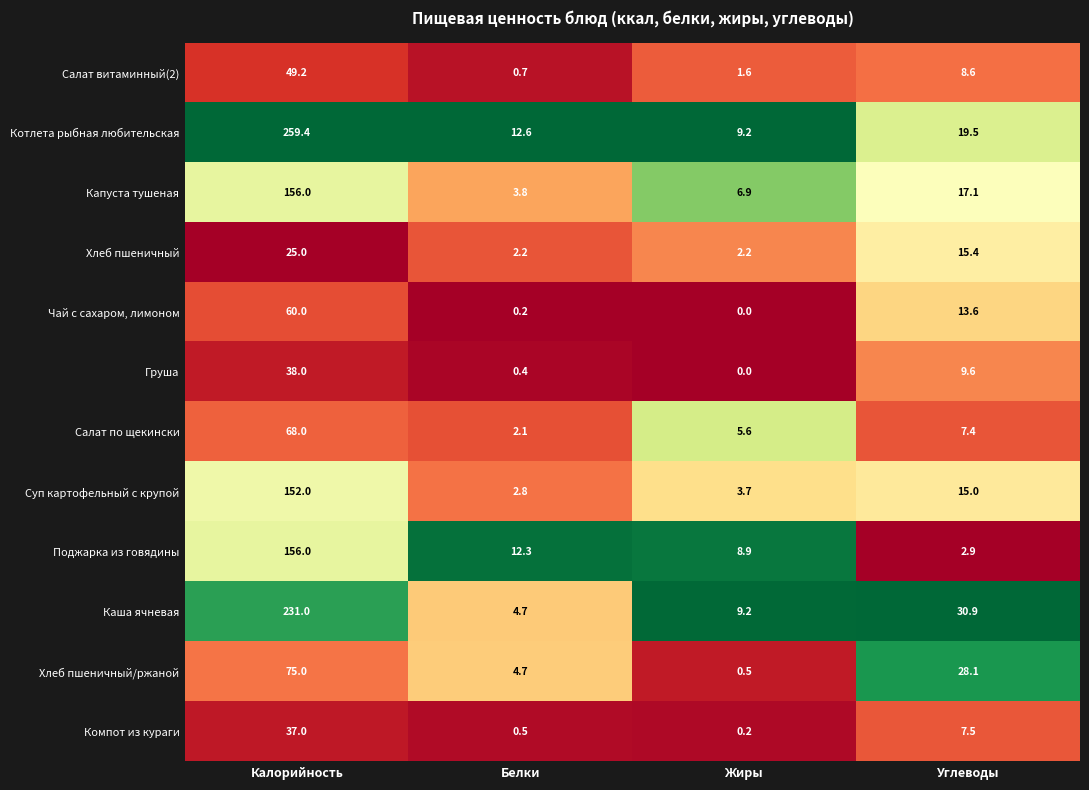

What is the maximum value shown in the chart?

259.4